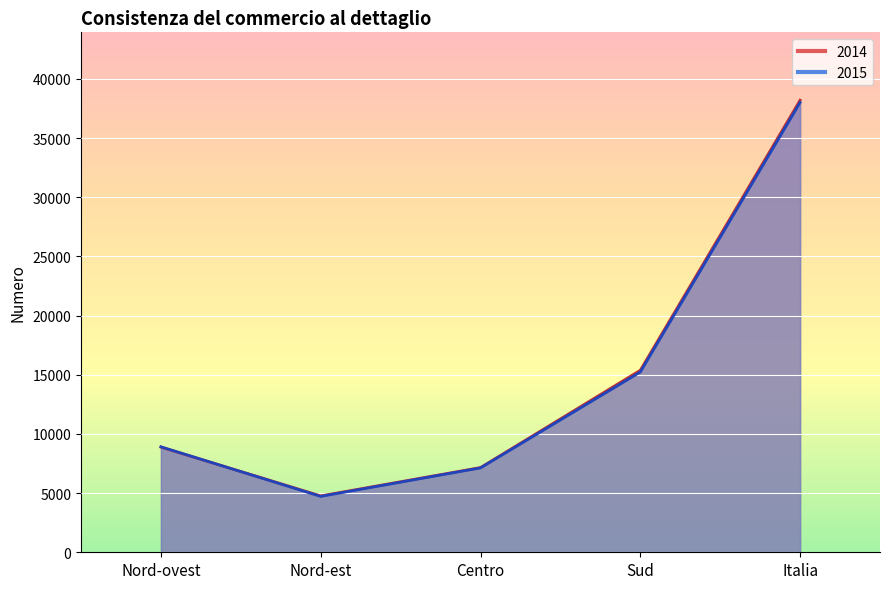

Is the value of 2014 at Italia greater than the value of 2015 at Nord-est?

Yes